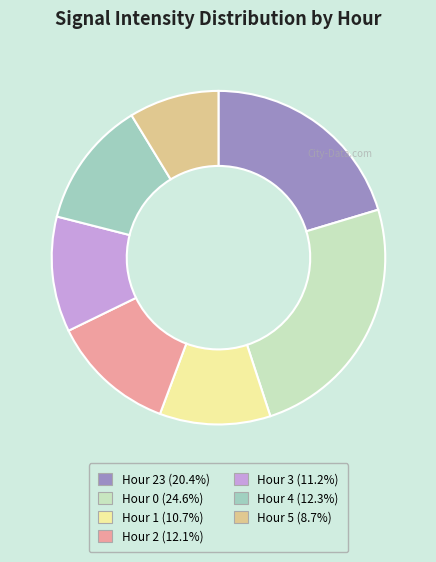

Combined, do Hour 0 (24.6%) and Hour 23 (20.4%) account for over 50%?

No